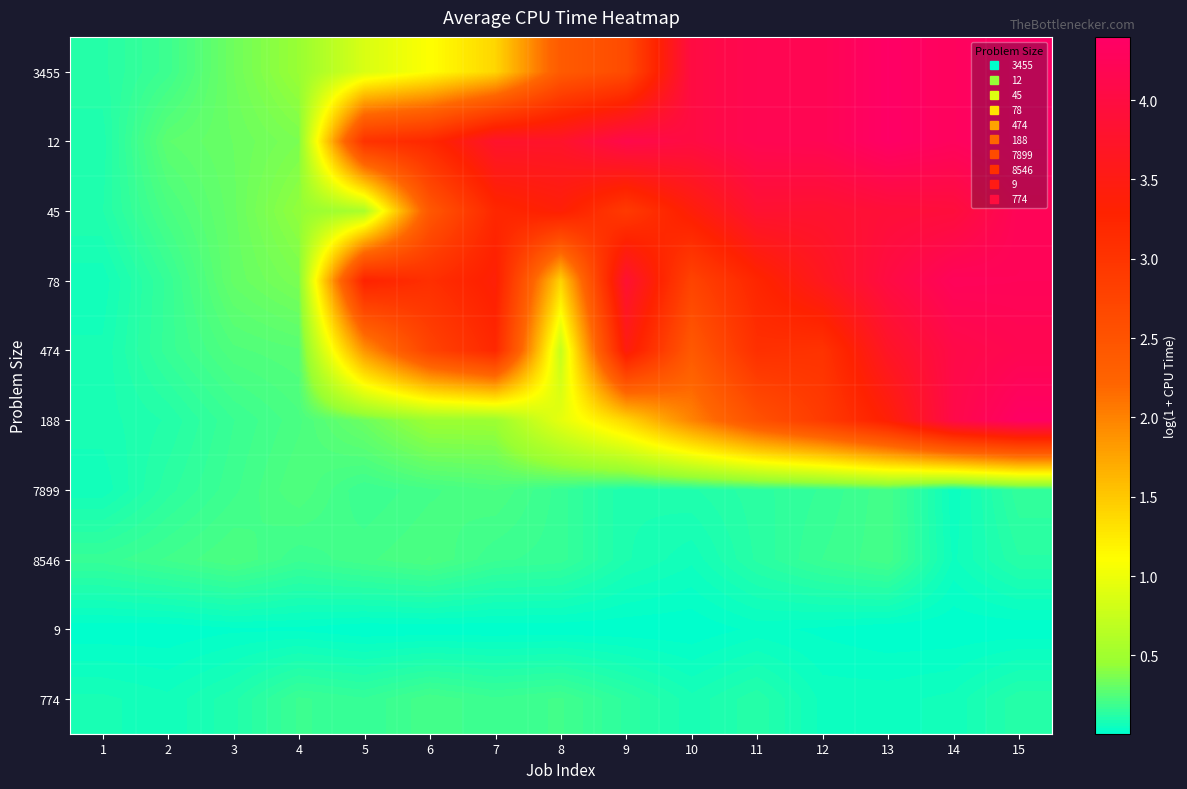

Which label corresponds to the largest value in the chart?

15